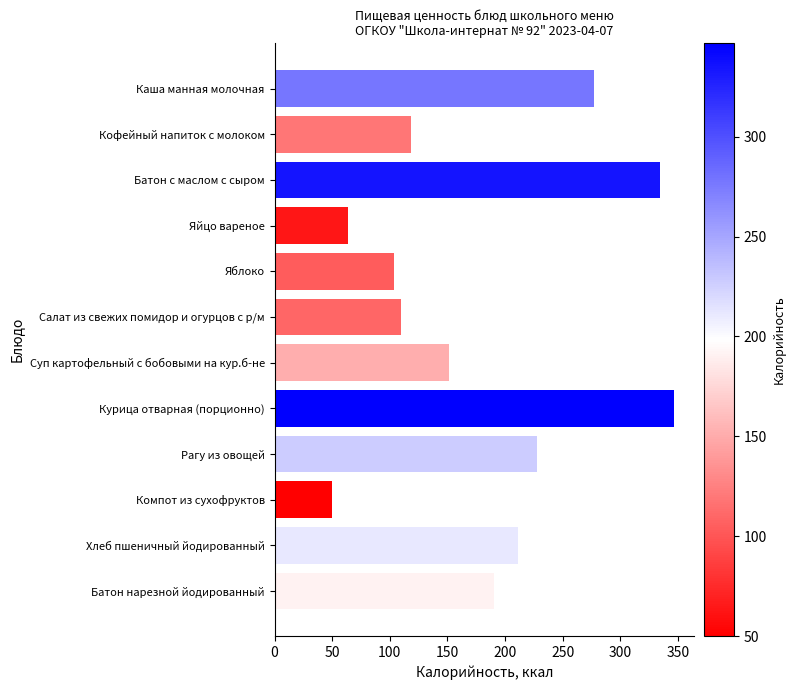

At which label is the value closest to 198?

Батон нарезной йодированный